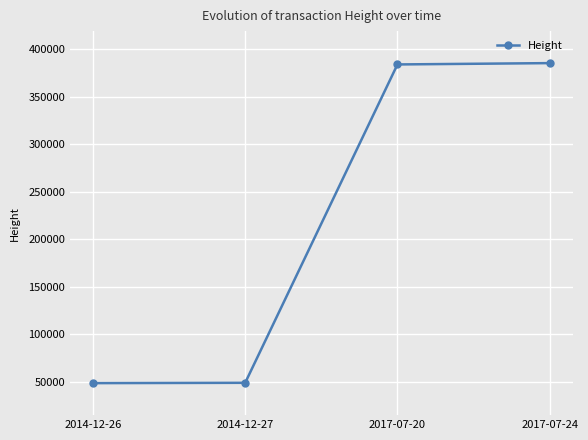

What is the difference between the maximum and minimum values?

336340